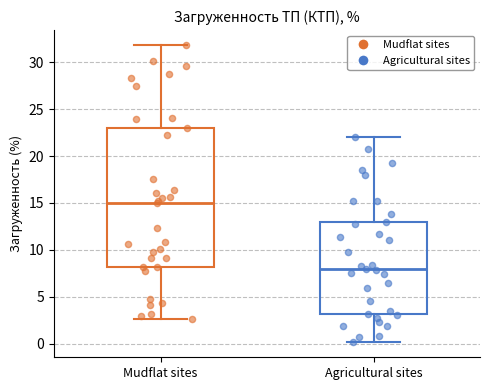

Reading left to right, read every box against the y-axis: the position of its median line, the range the box covers, and the ends of its whiskers. The values are not printed on the chart, so give them approximately, as read against the axis.

Mudflat sites: median 15.0, box 8.0 to 23.0, whiskers 2.5 to 32.0
Agricultural sites: median 8.0, box 3.0 to 13.0, whiskers 0.0 to 22.0